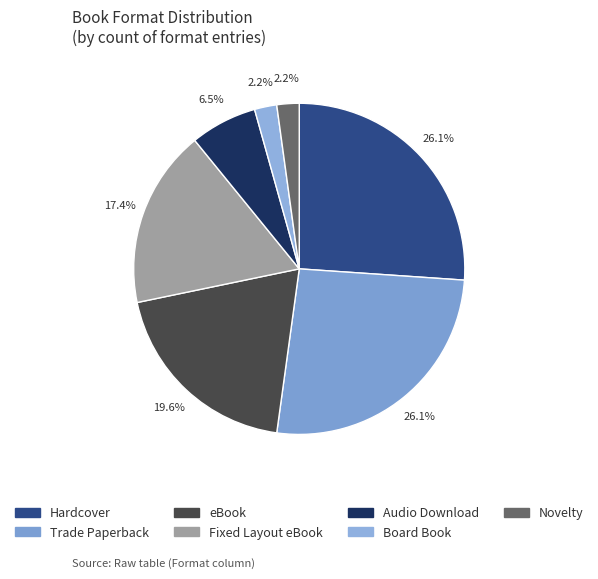

Rank the categories by value from highest to lowest.

Hardcover, Trade Paperback, eBook, Fixed Layout eBook, Audio Download, Board Book, Novelty